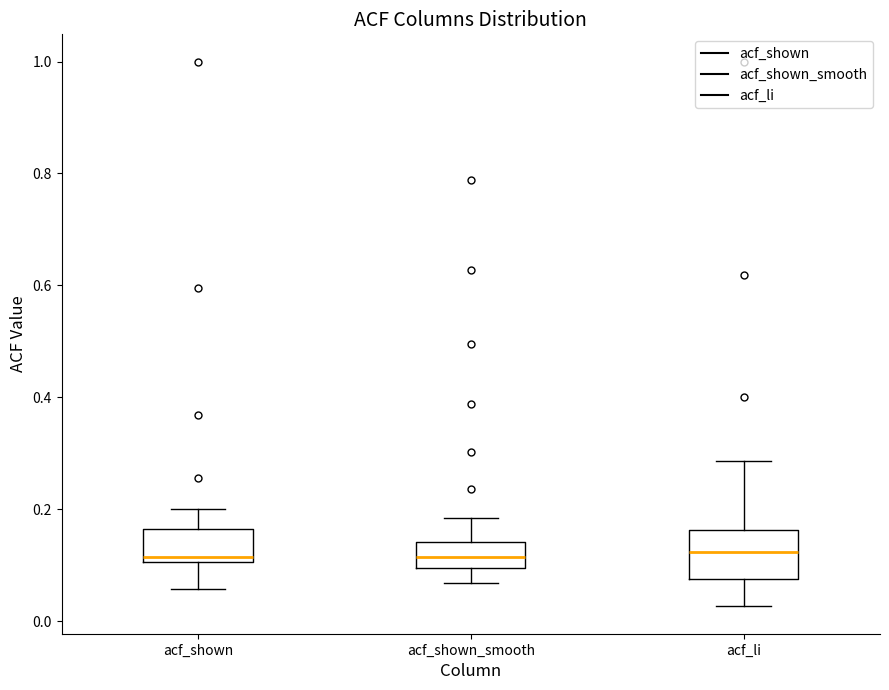

Comparing the boxes themselves (not the whiskers), which one is the tallest?

acf_li